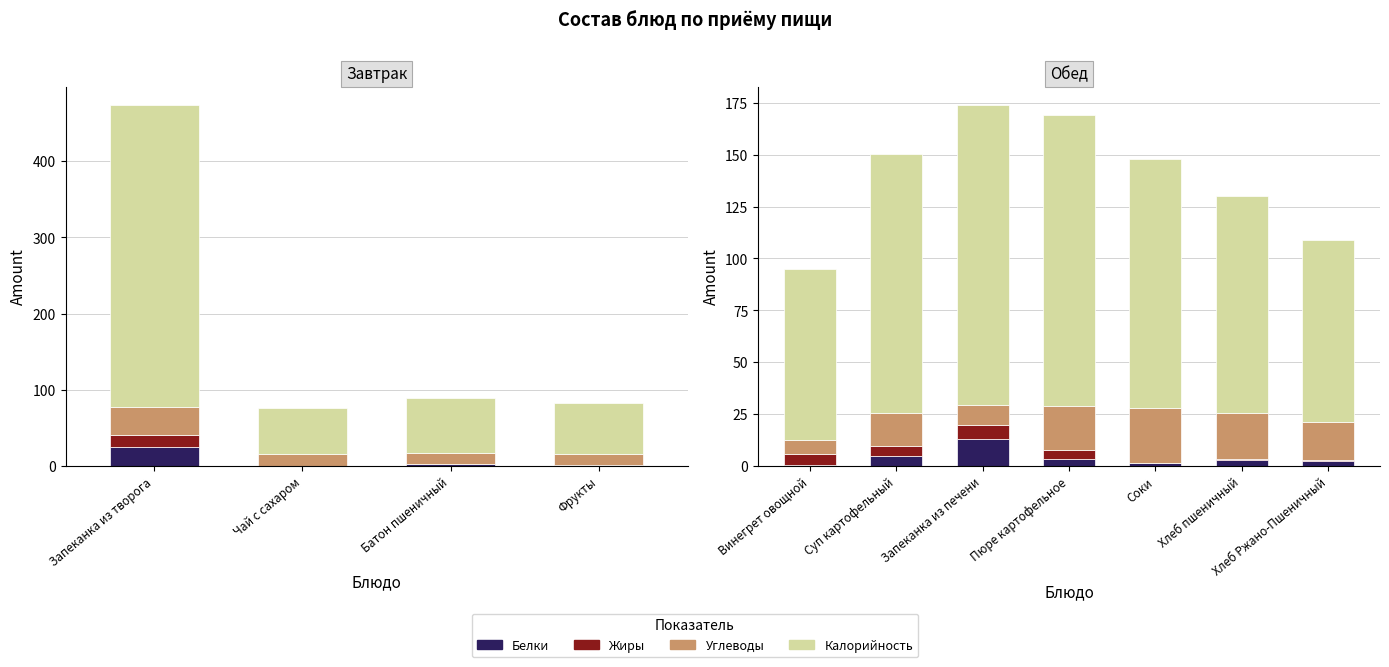

How many bars are there in each group?

4